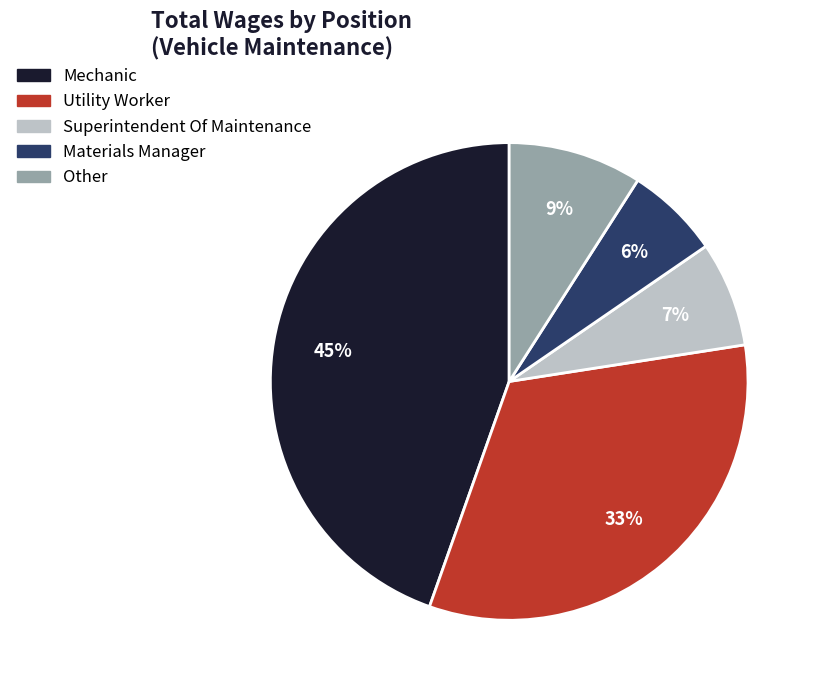

To the nearest percent, what is the combined percentage of Utility Worker and Superintendent Of Maintenance?

40%